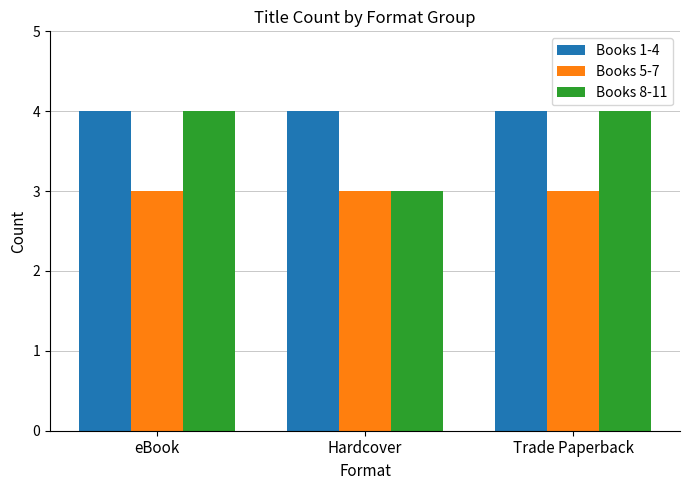

What is the maximum value for Books 8-11?

4